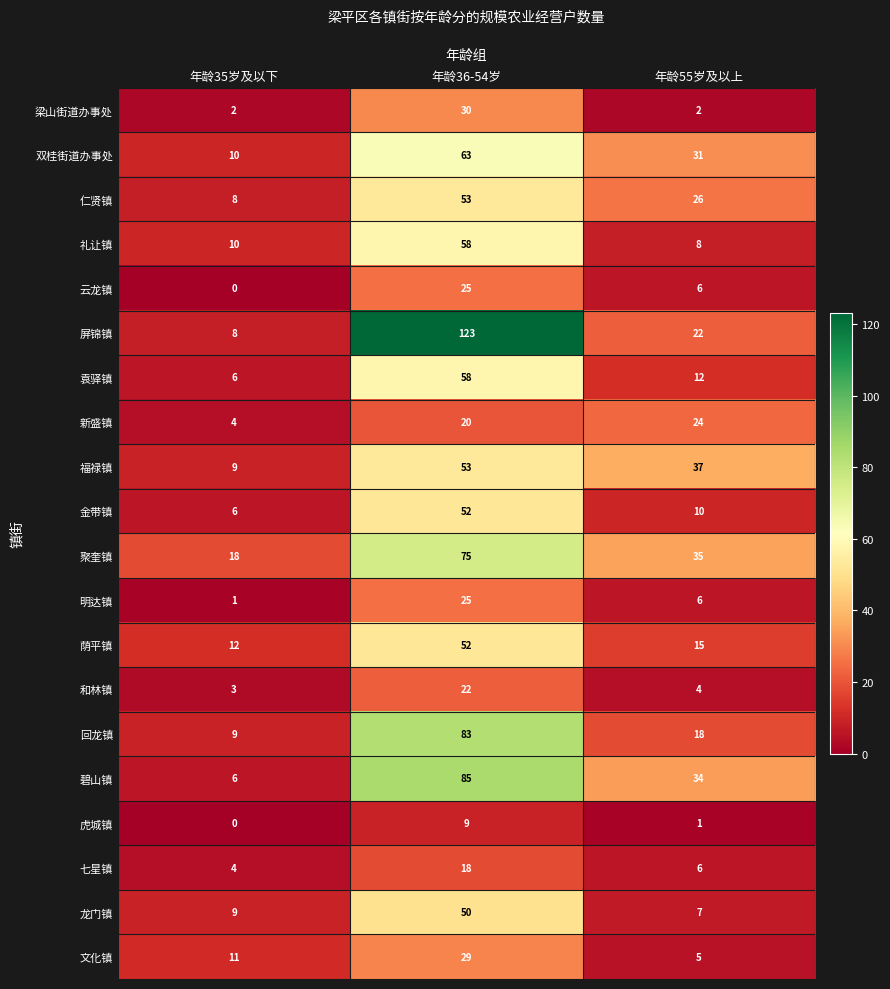

What is the greatest value displayed?

123